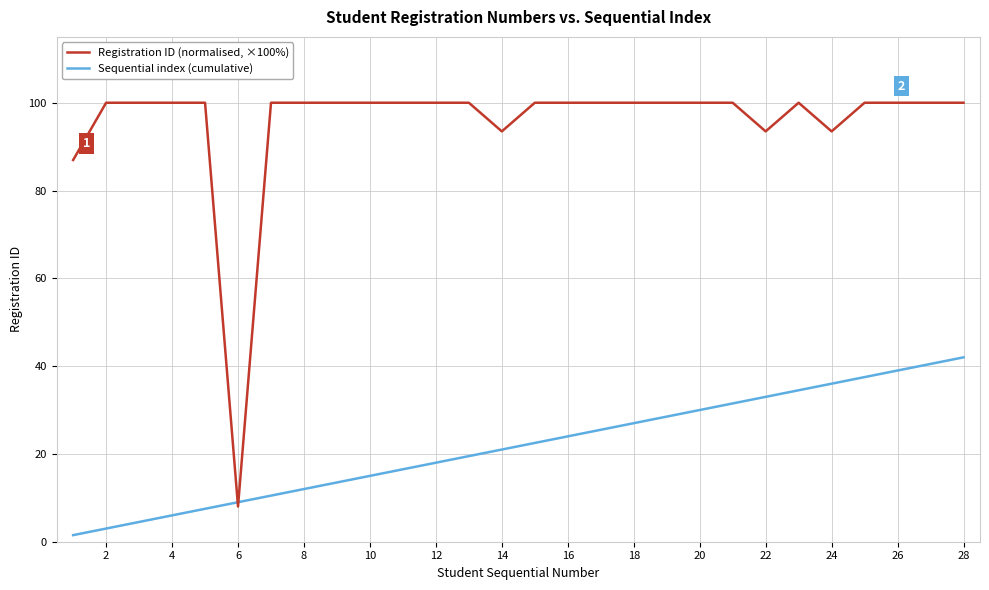

Which series has the largest total across all categories?

Registration ID (normalised, ×100%)